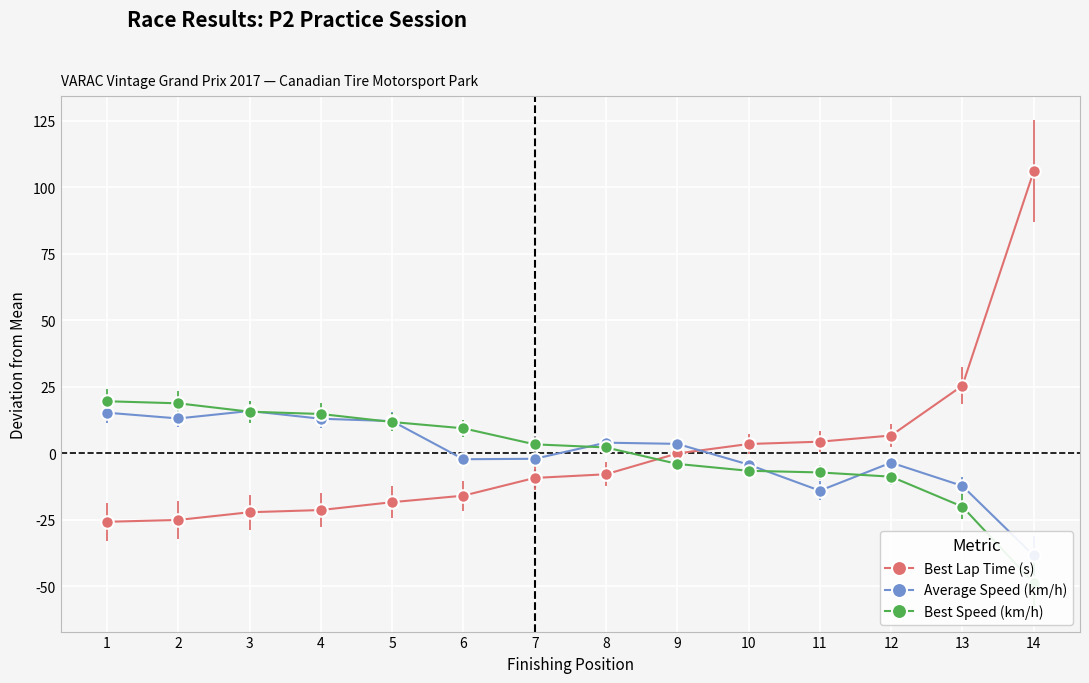

What is the highest value of the Best Speed series?

19.5